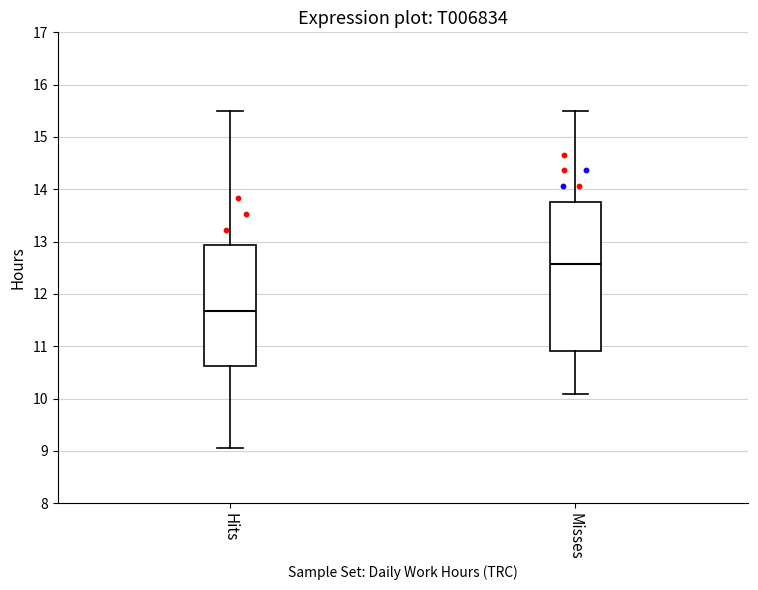

Comparing the boxes themselves (not the whiskers), which one is the tallest?

Misses